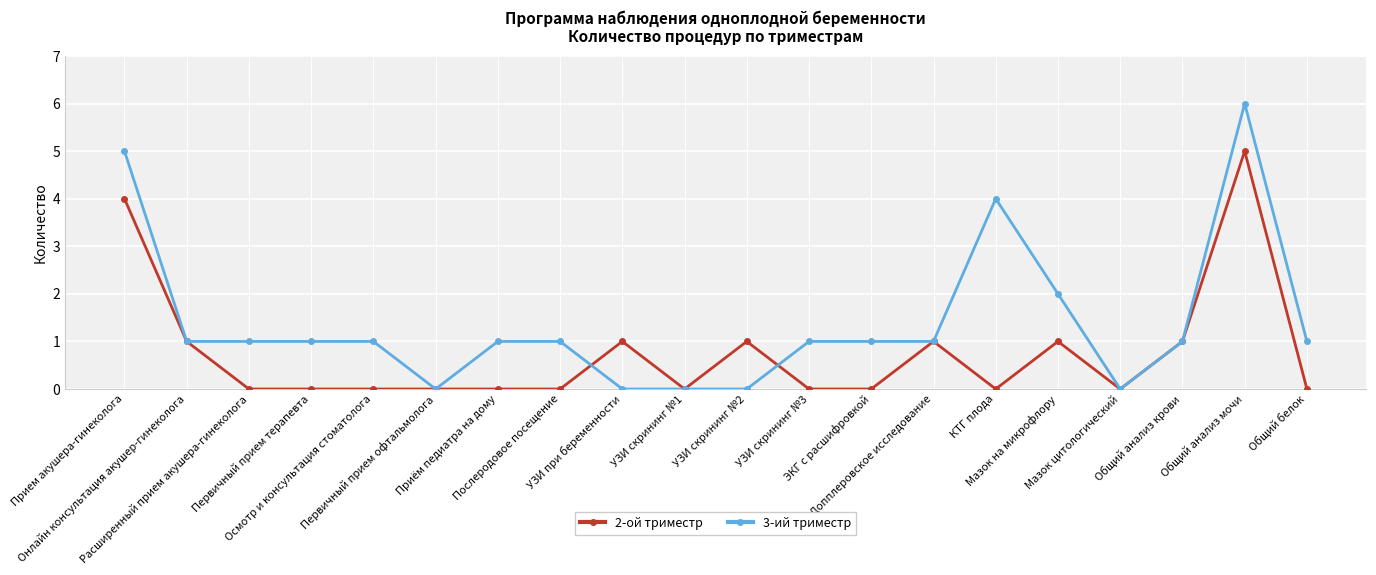

What is the average value of the 3-ий триместр series?

1